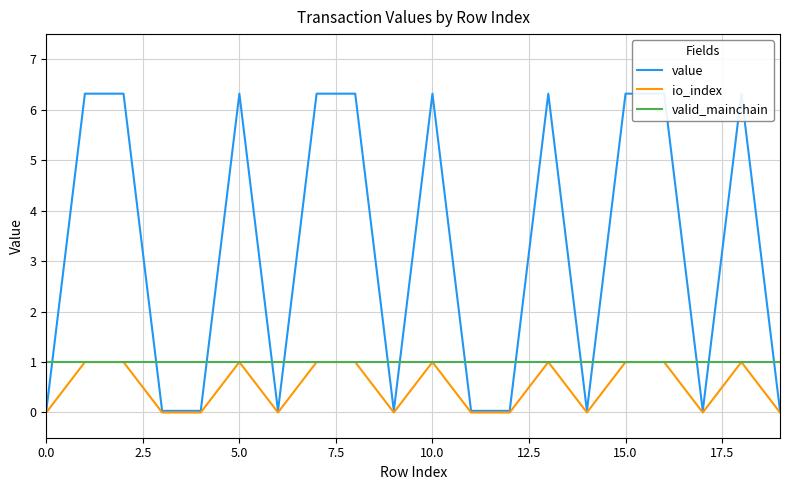

Which series has the widest spread of values?

value